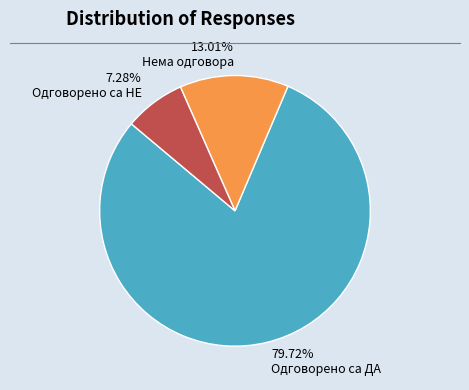

Which category has the smallest portion of the pie?

Одговорено са НЕ